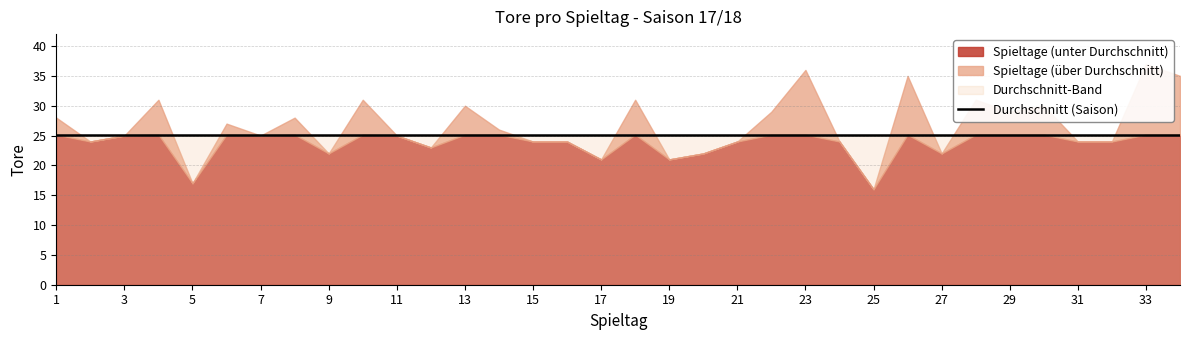

Rank the categories by value from highest to lowest.

33, 23, 26, 34, 4, 10, 18, 28, 13, 30, 22, 29, 1, 8, 6, 14, 3, 7, 11, 2, 15, 16, 21, 24, 31, 32, 12, 9, 20, 27, 17, 19, 5, 25